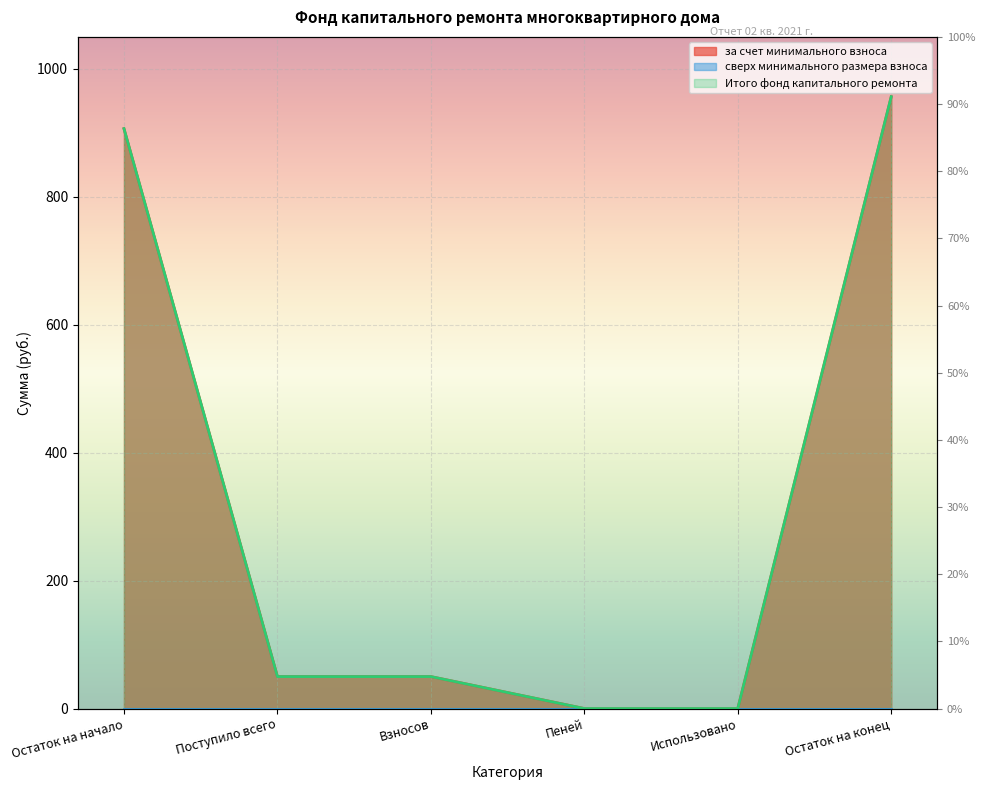

What is the difference between the maximum and second lowest values in the Итого фонд капитального ремонта series?

956.5